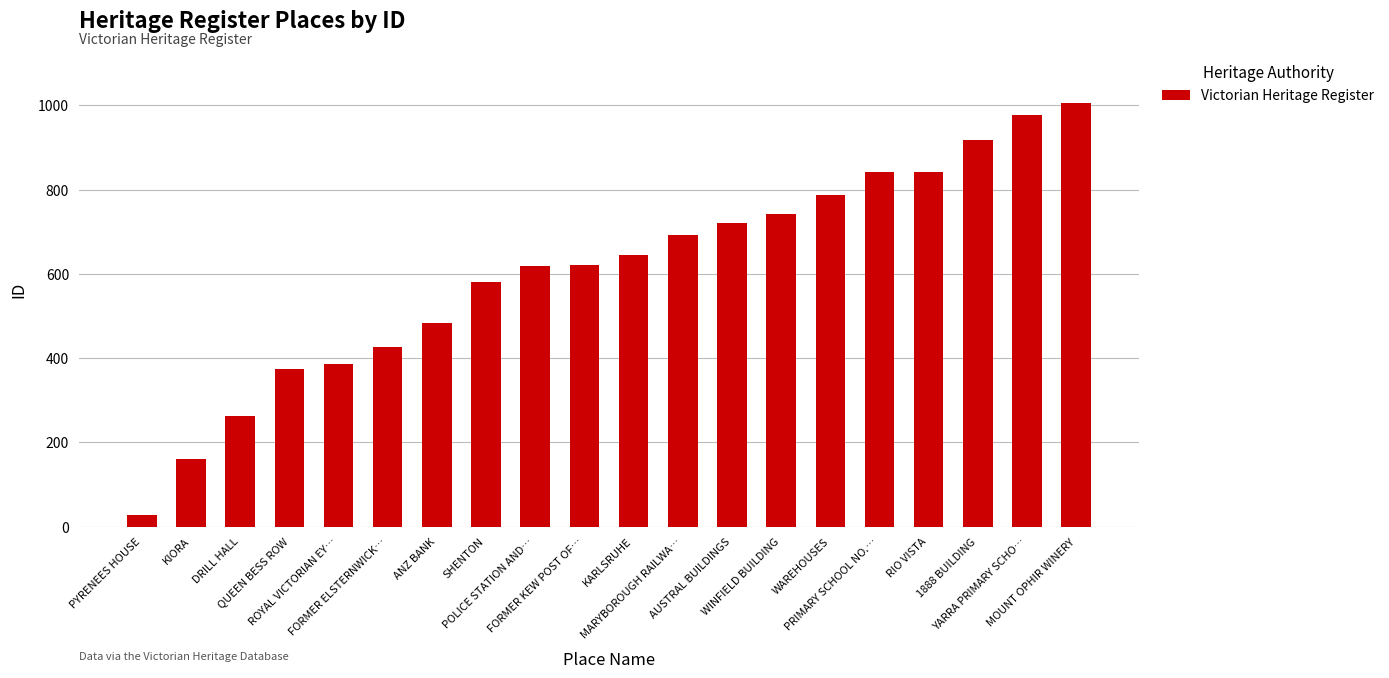

What is the smallest value displayed?

27